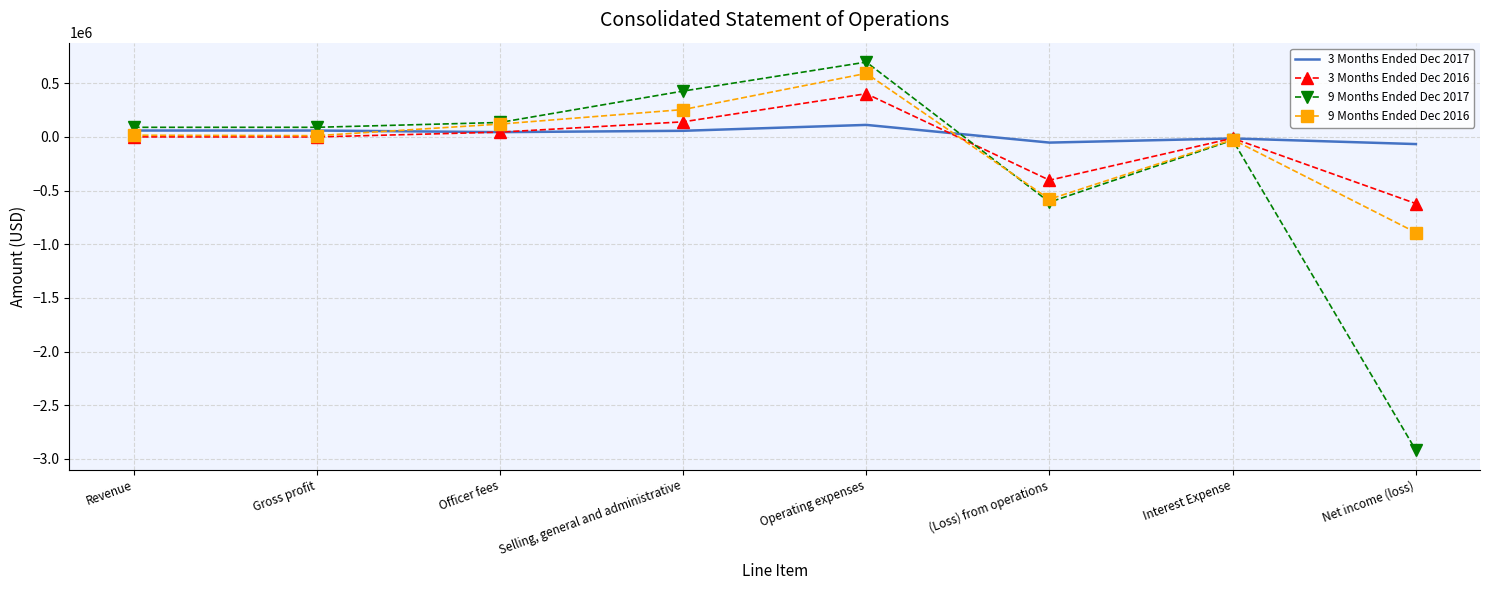

The 9 Months Ended Dec 2016 series shows 592522 at Operating expenses. True or false?

True